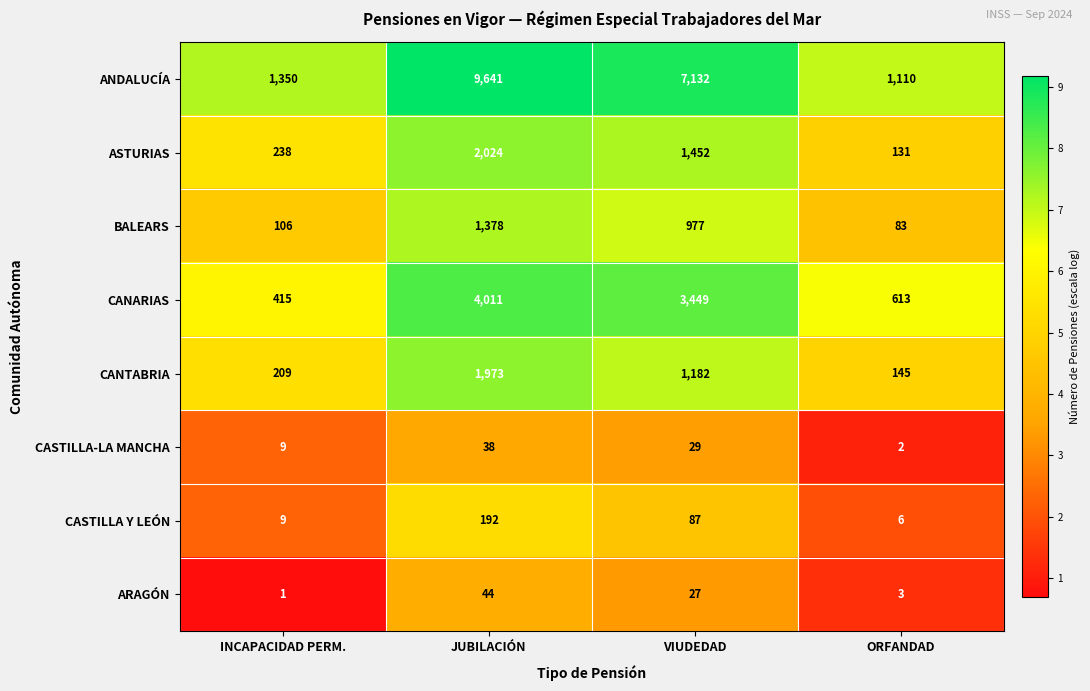

What is the spread (max minus min) of values at ORFANDAD?

1108